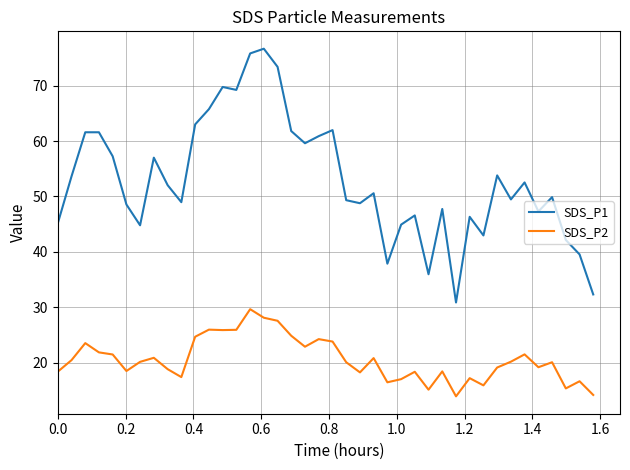

Which series has the widest spread of values?

SDS_P1